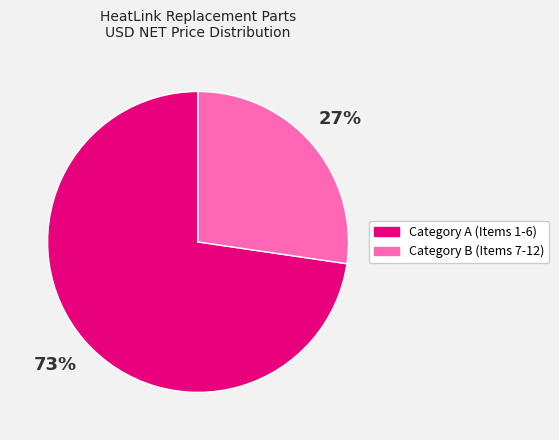

Count the number of slices in the pie.

2